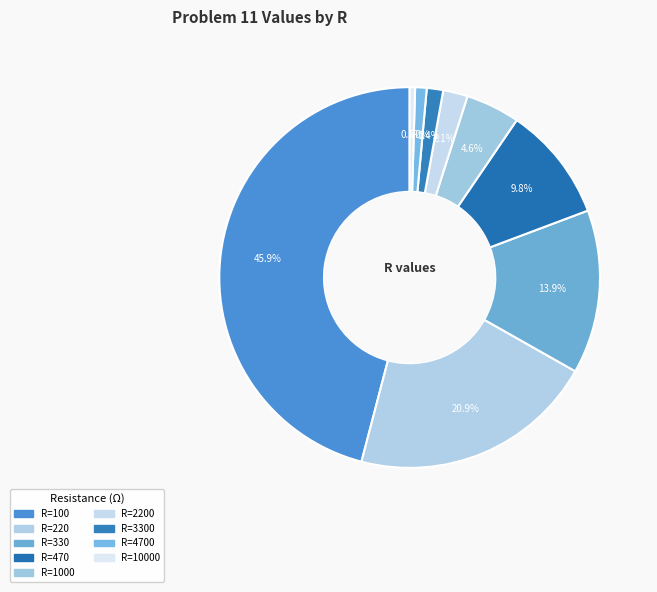

How many slices are in this pie chart?

9